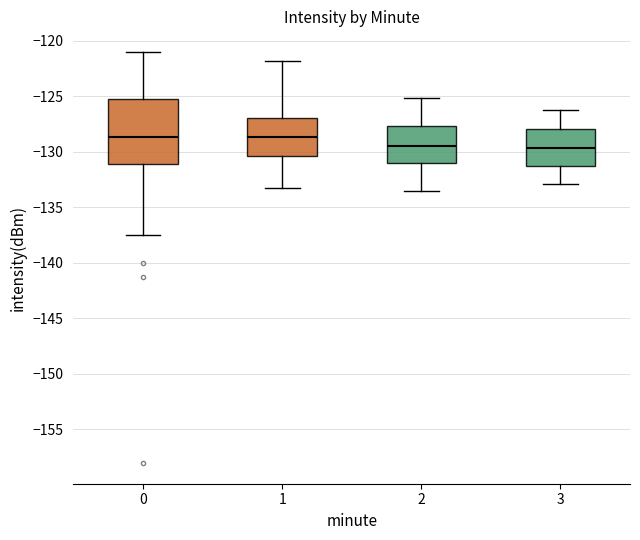

Reading left to right, read every box against the y-axis: the position of its median line, the range the box covers, and the ends of its whiskers. The values are not printed on the chart, so give them approximately, as read against the axis.

0: median -128.5, box -131.0 to -125.5, whiskers -137.5 to -121.0
1: median -128.5, box -130.5 to -127.0, whiskers -133.0 to -122.0
2: median -129.5, box -131.0 to -127.5, whiskers -133.5 to -125.0
3: median -129.5, box -131.5 to -128.0, whiskers -133.0 to -126.0